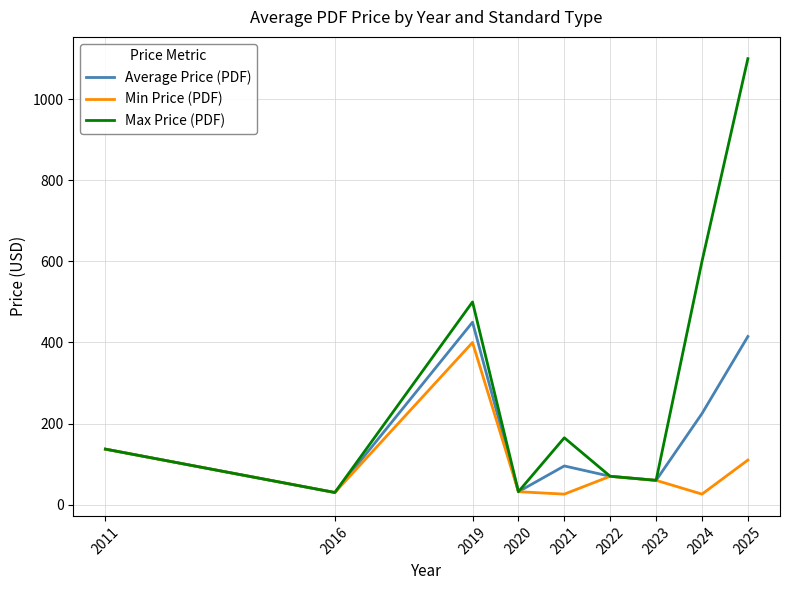

At how many categories does at least one series exceed 587?

2